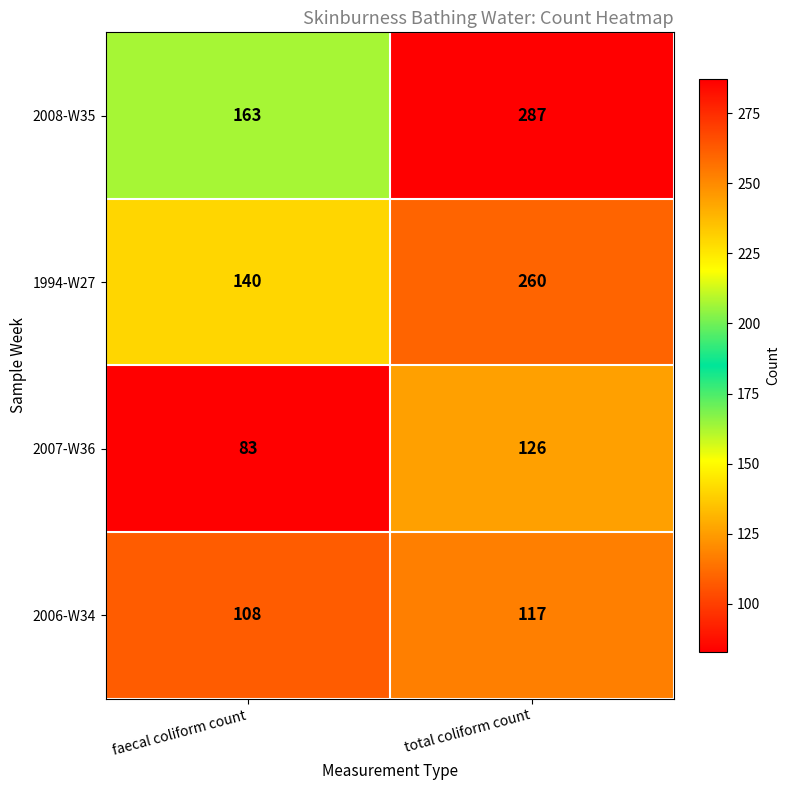

What is the sum of all 2006-W34 values?

225